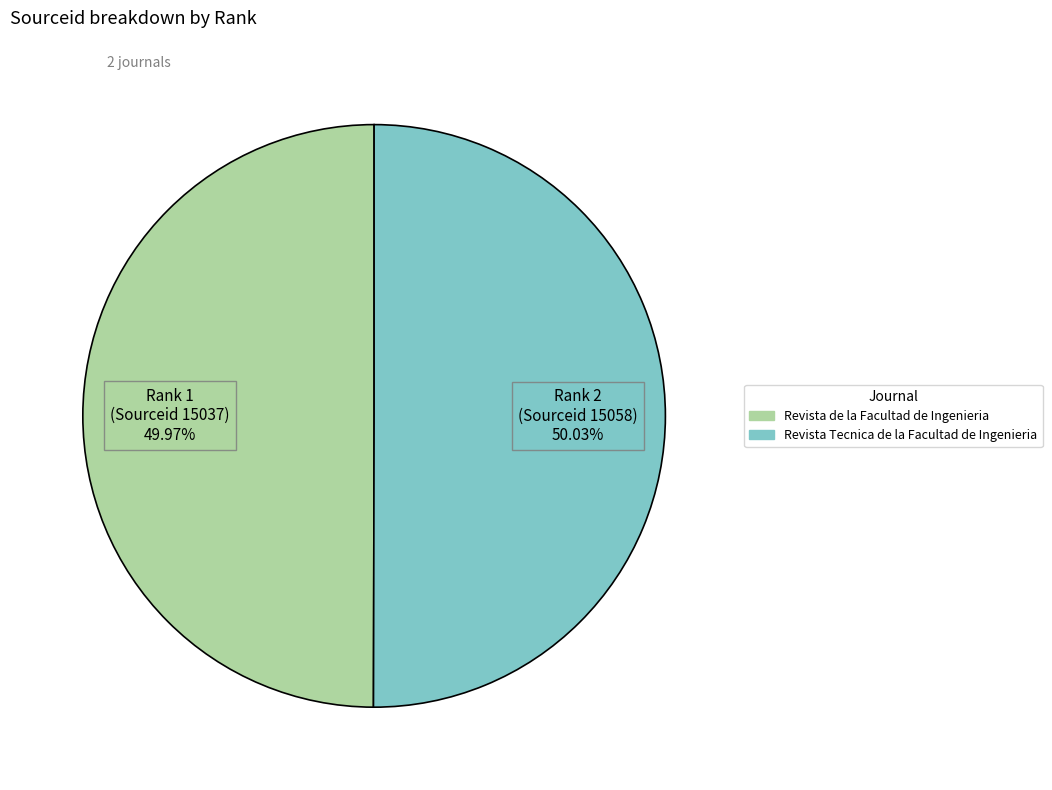

What is the ratio of the value at Revista de la Facultad de Ingenieria to the value at Revista Tecnica de la Facultad de Ingenieria?

1.0